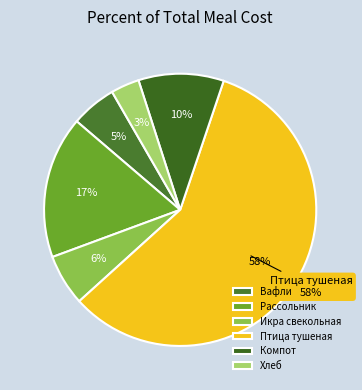

Does Птица тушеная represent more than half of the total?

Yes